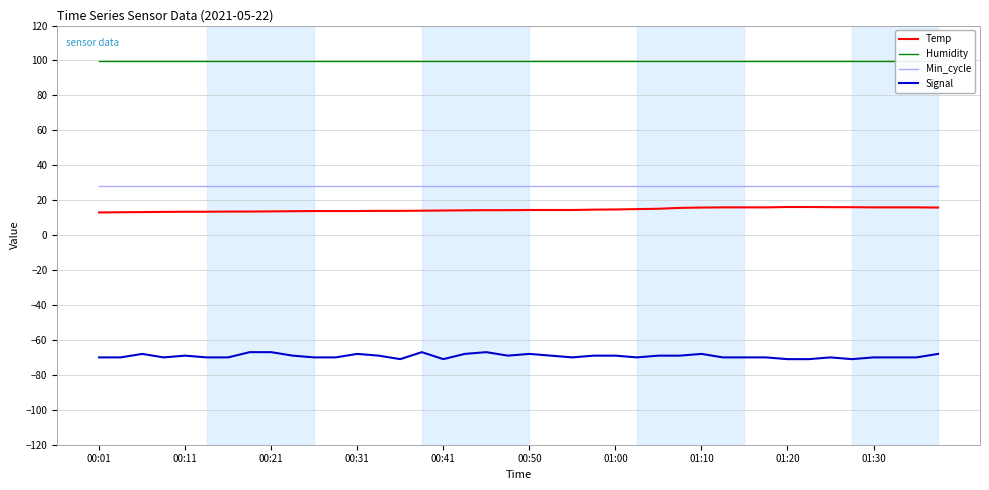

True or false: Humidity and Temp cross at least once.

False